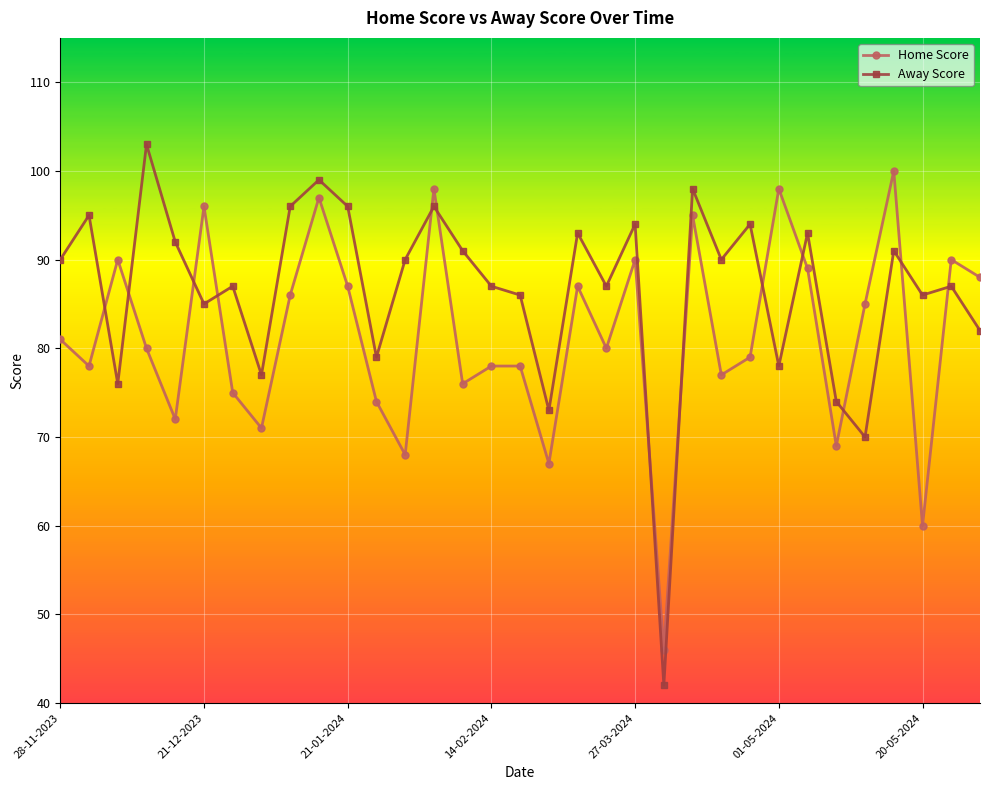

Count the number of data series in this chart.

2